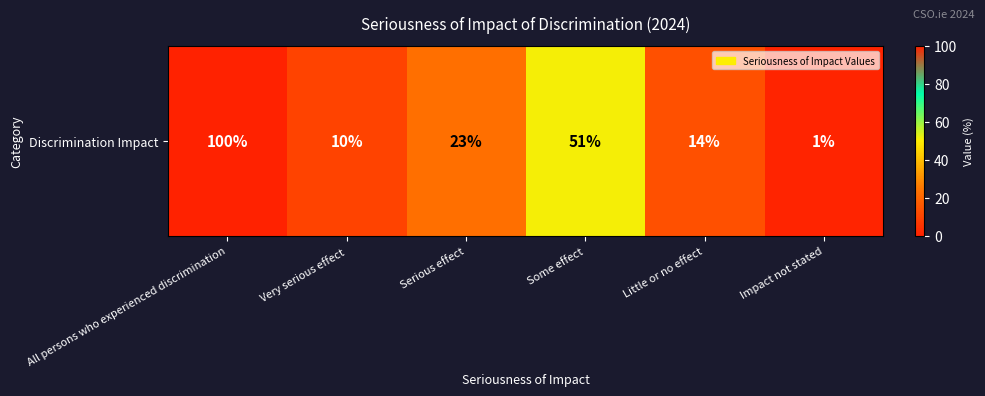

What is the sum of all values?

199